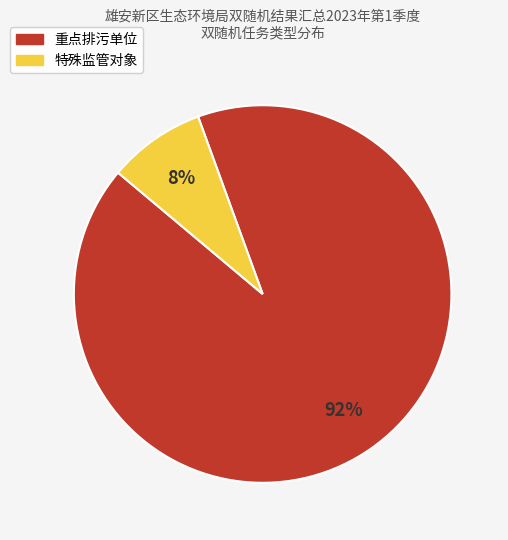

True or false: 重点排污单位 accounts for 77% of the total.

False